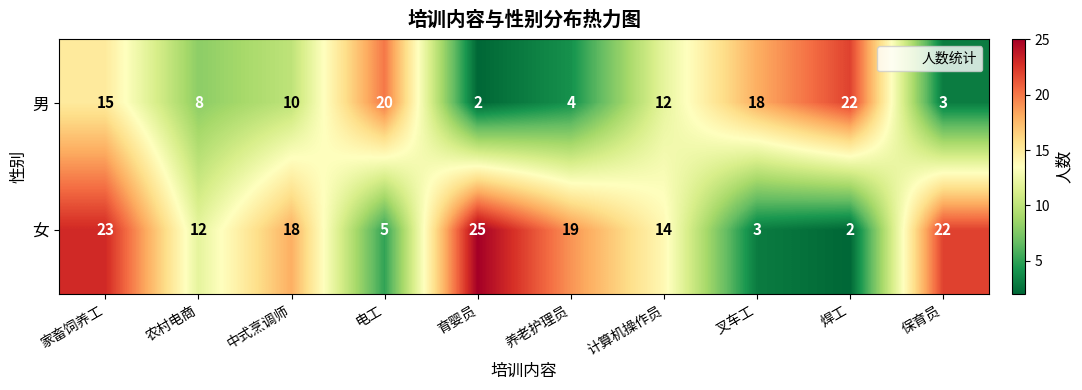

Read the 女 value at 农村电商, to the nearest 10.

10